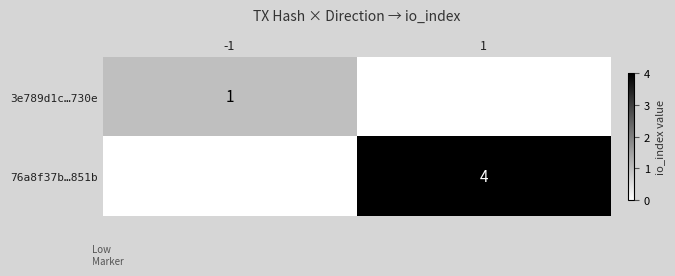

The 76a8f37b…851b series shows 3 at 1. True or false?

False